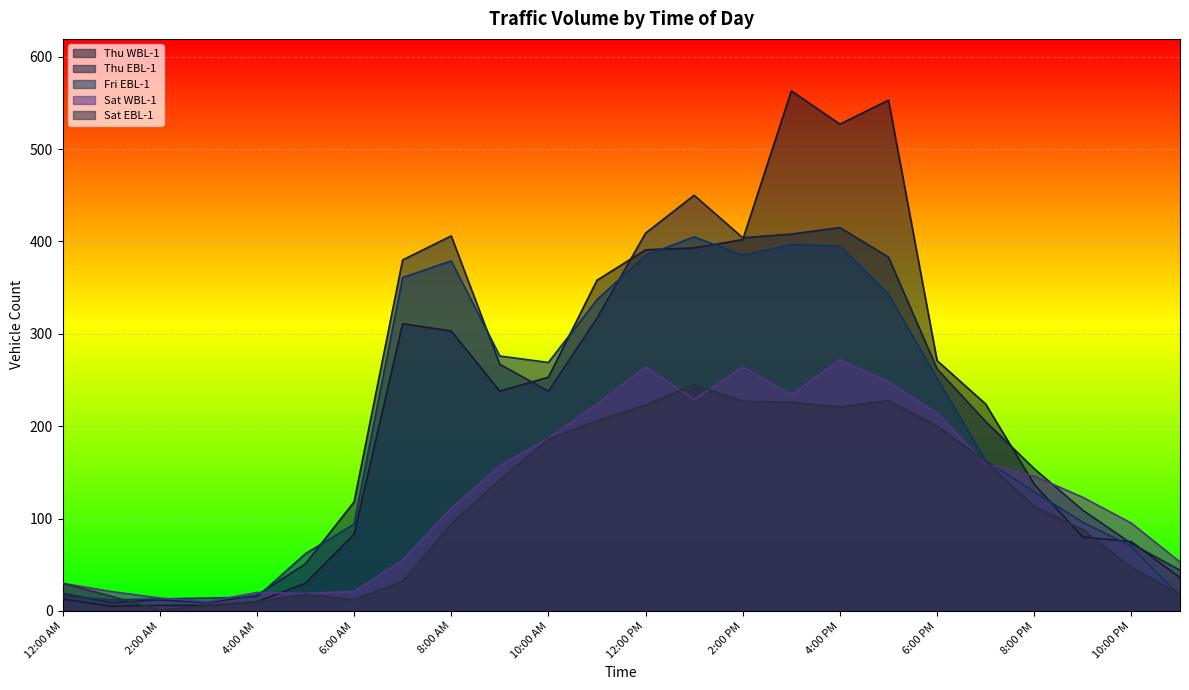

The Sat EBL-1 series shows 10 at 4:00 AM. True or false?

True